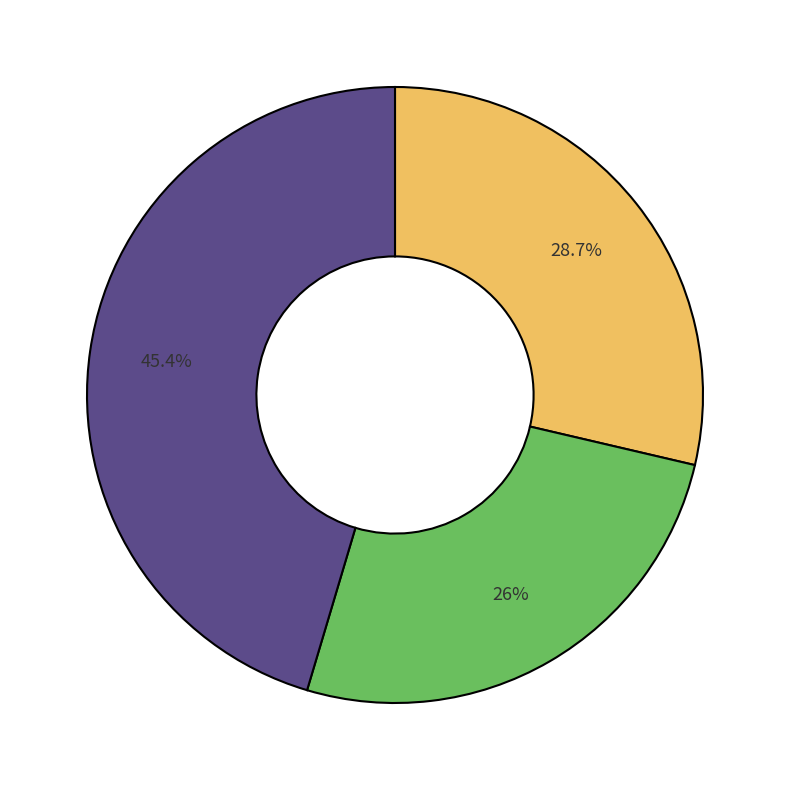

Is there a majority slice in this chart?

No